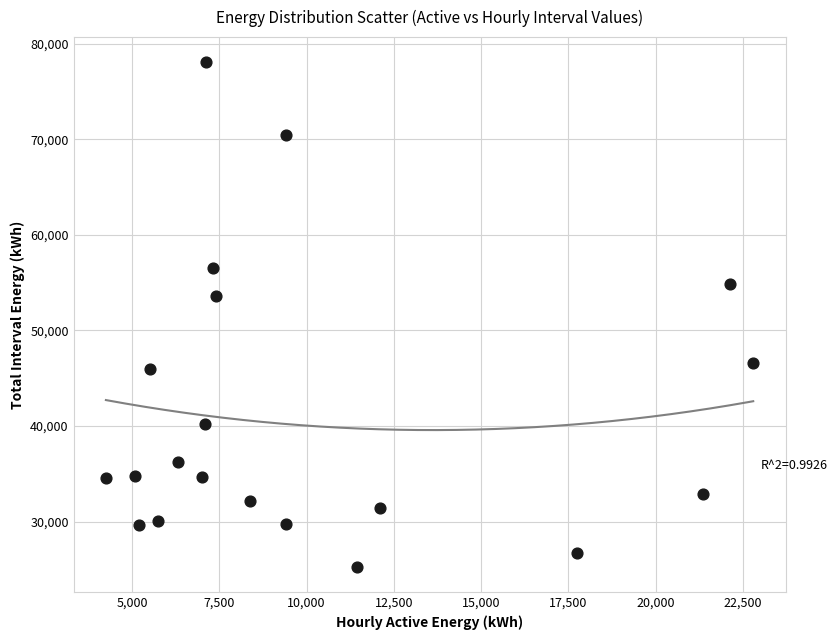

What Y value in the scatter plot is closest to 51652?

53605.0